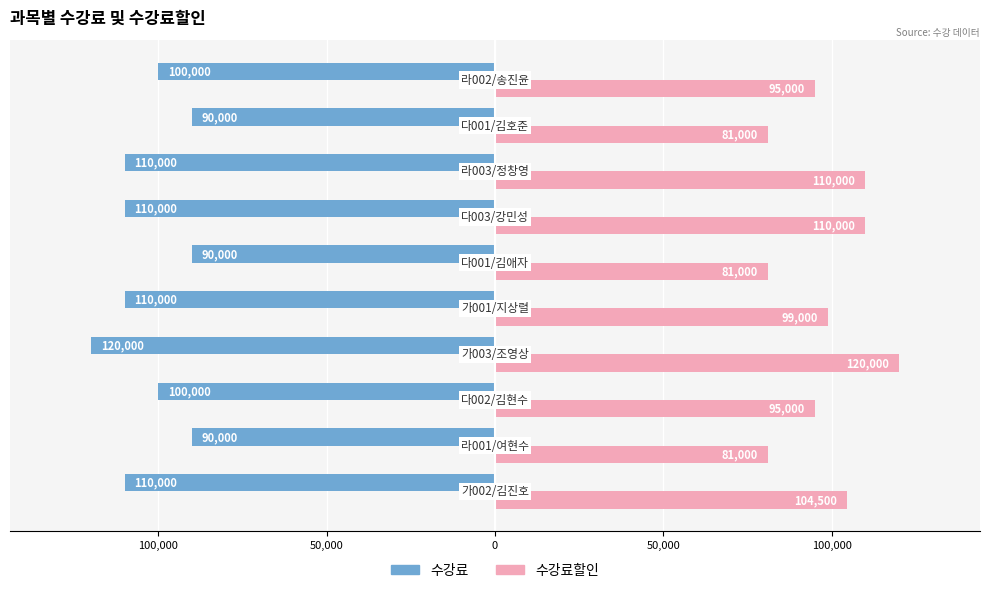

What are all the series names shown in the legend?

수강료, 수강료할인